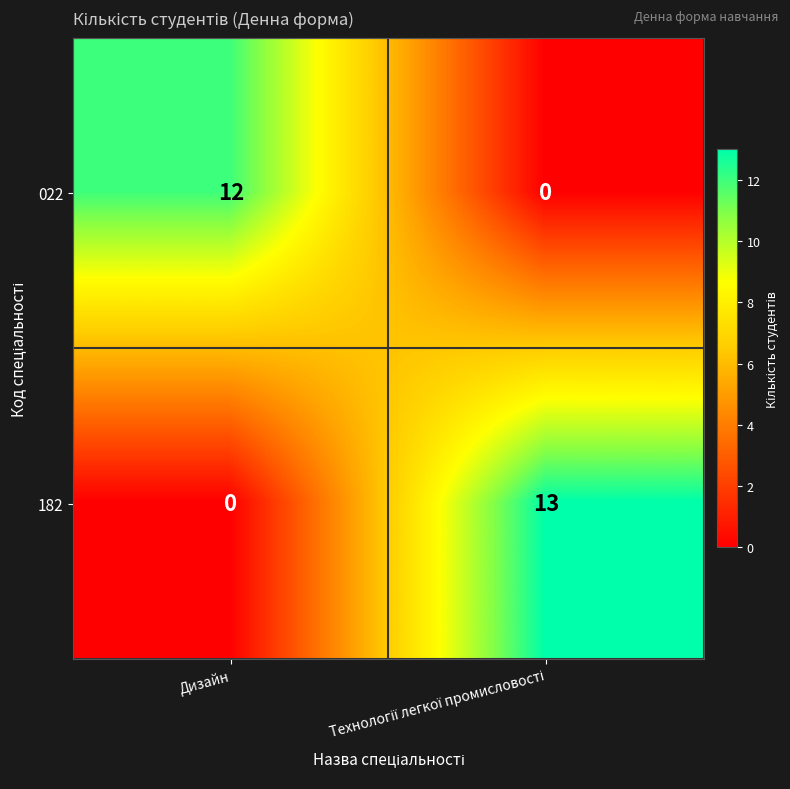

True or false: 022 has a value of 16 at Дизайн.

False